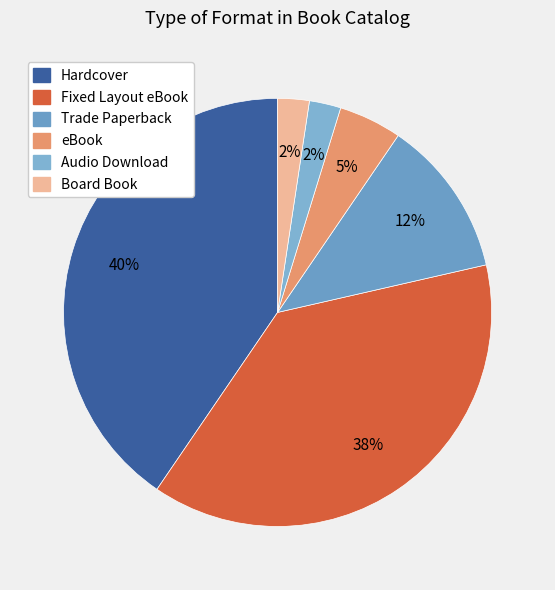

Does Hardcover represent more than half of the total?

No